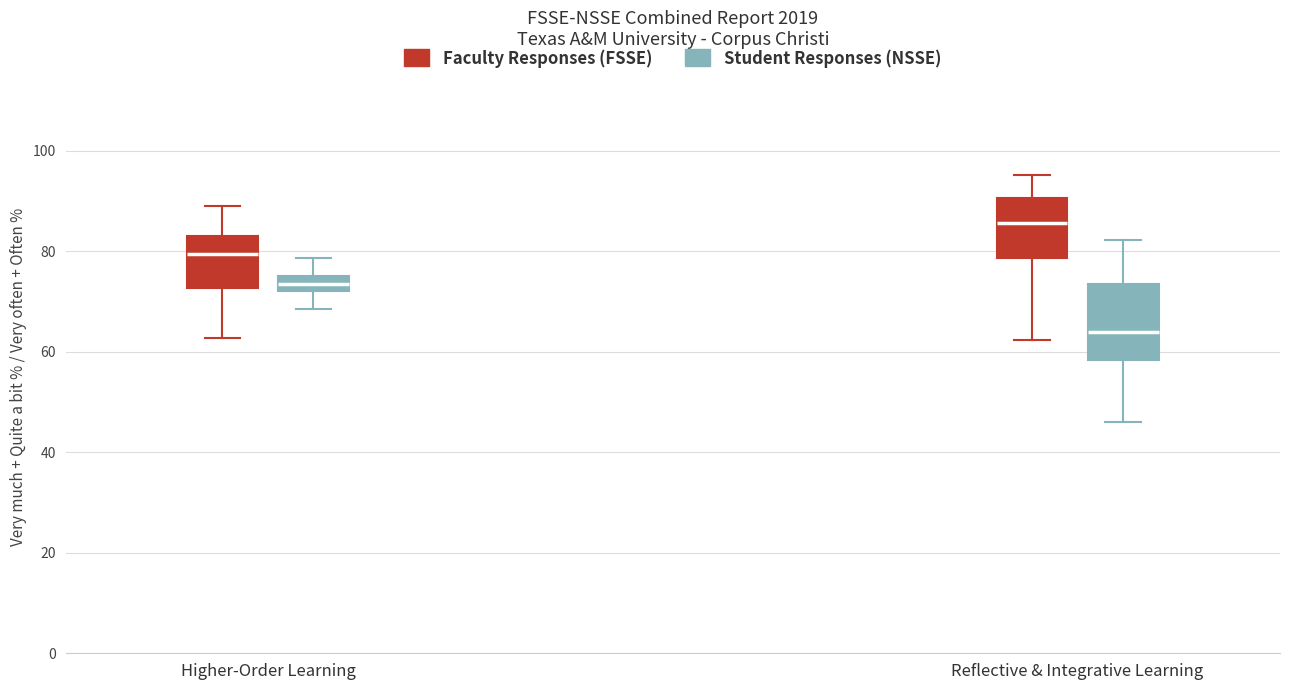

Which box has the highest median line?

Reflective & Integrative Learning (Faculty Responses (FSSE))